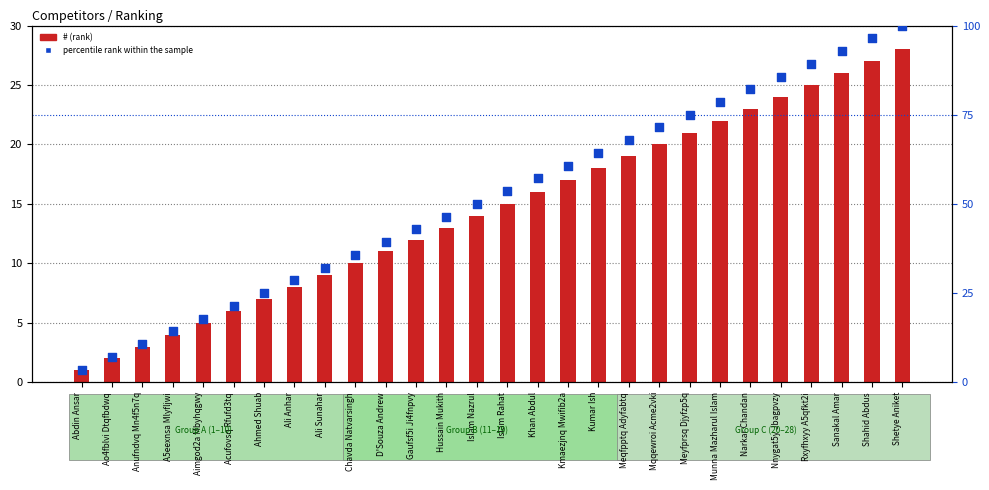

At which category is the sum across all series the highest?

Shetye Aniket